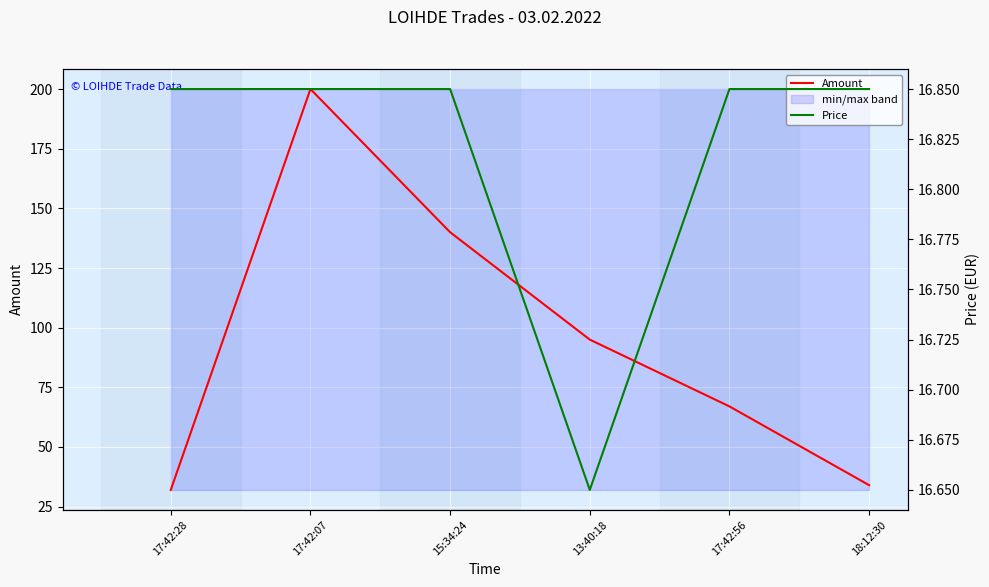

What is the value of the Price point at the 4th from the left?

16.6